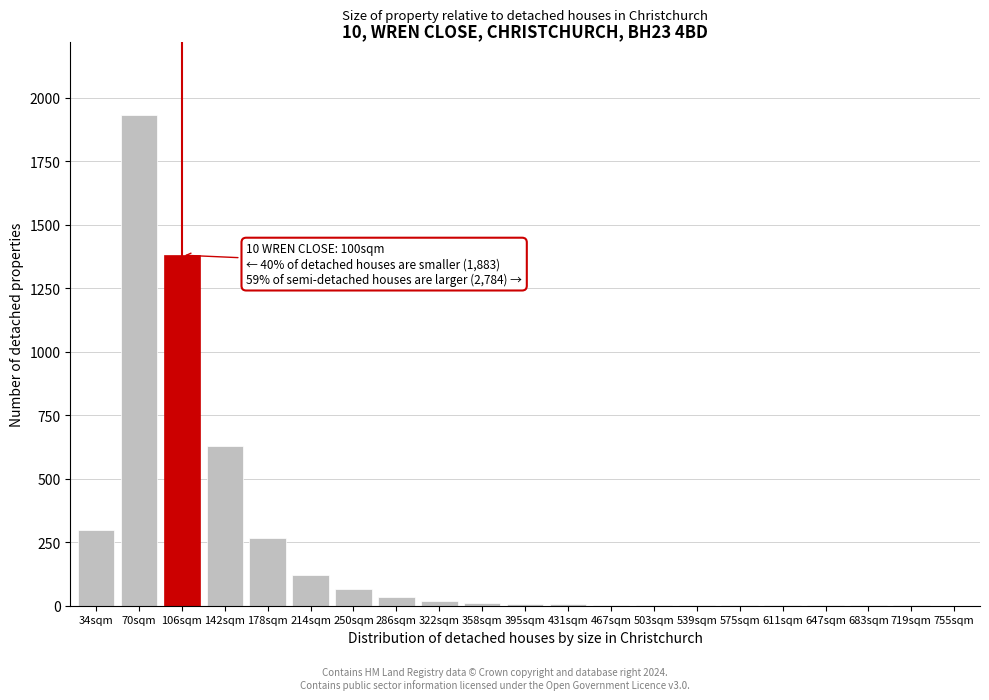

What is the ratio of the value at 70sqm to the value at 34sqm?

6.4